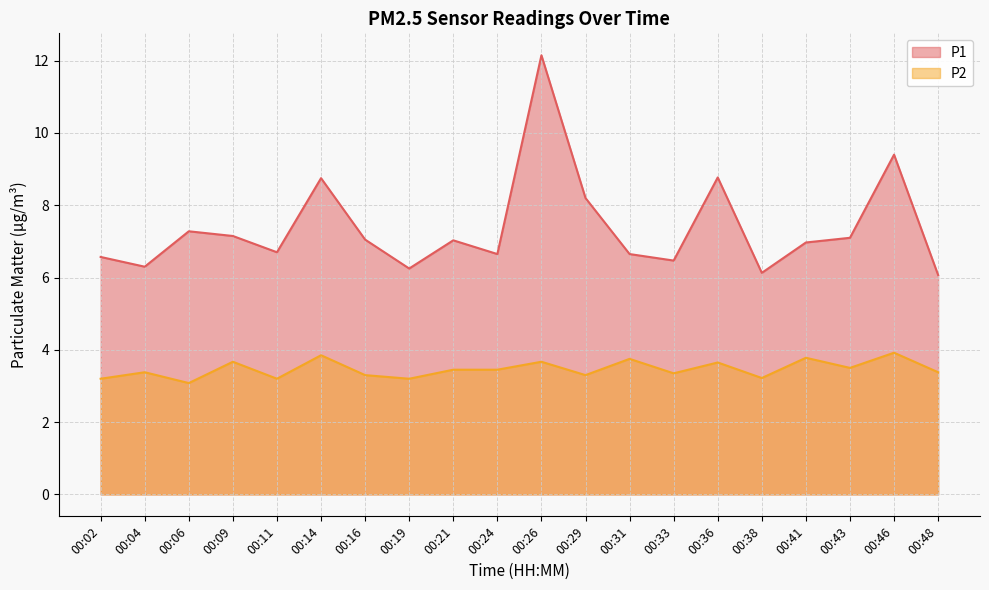

What is the sum of all P1 values?

147.6